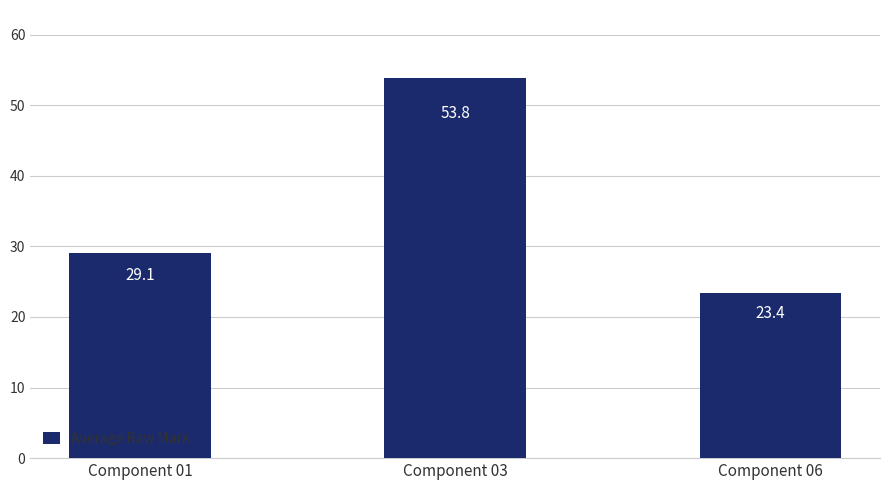

What is the change in value from Component 03 to Component 06?

-30.4